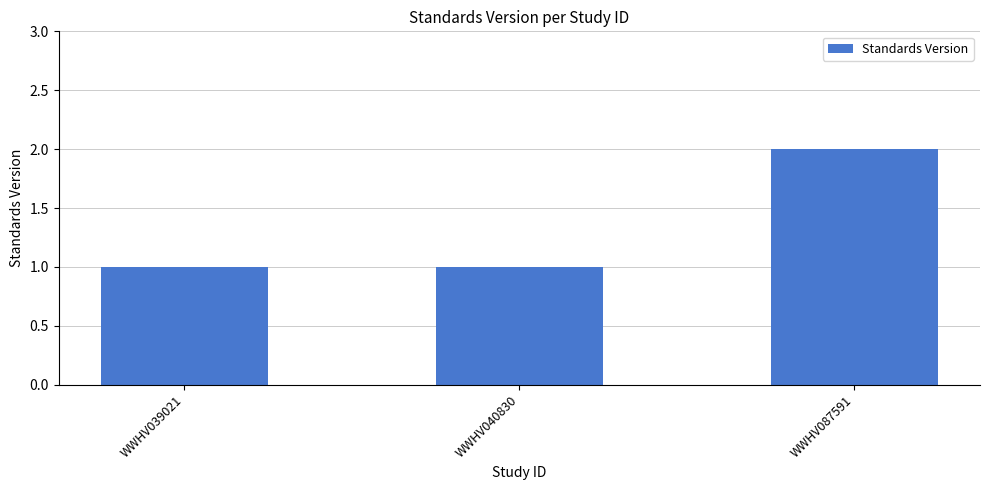

Are the bars horizontal?

No